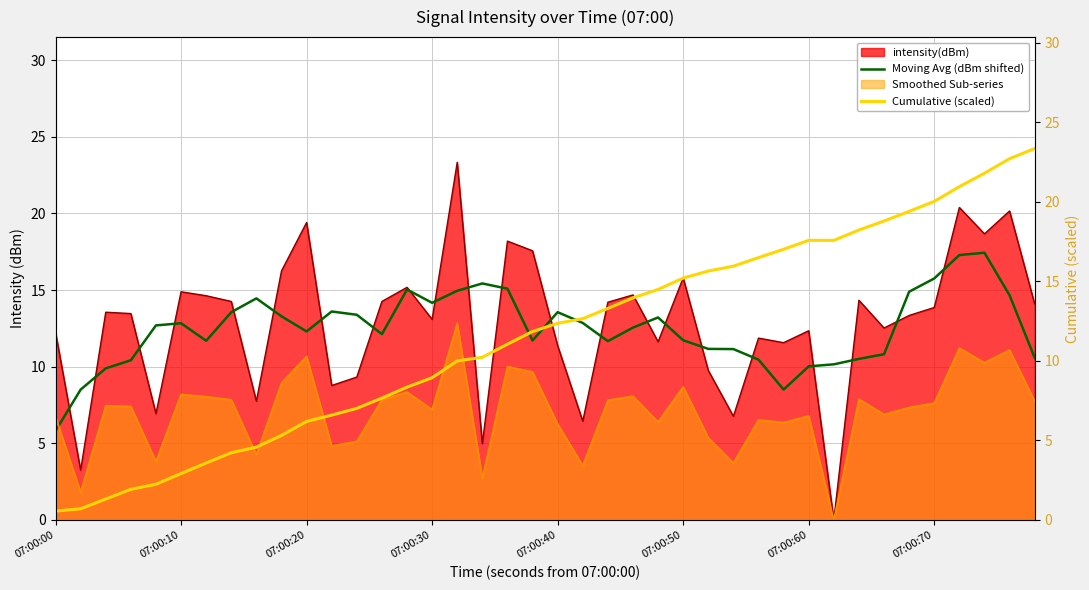

What is the difference between the maximum and minimum values in the Moving Avg (dBm shifted) series?

11.6